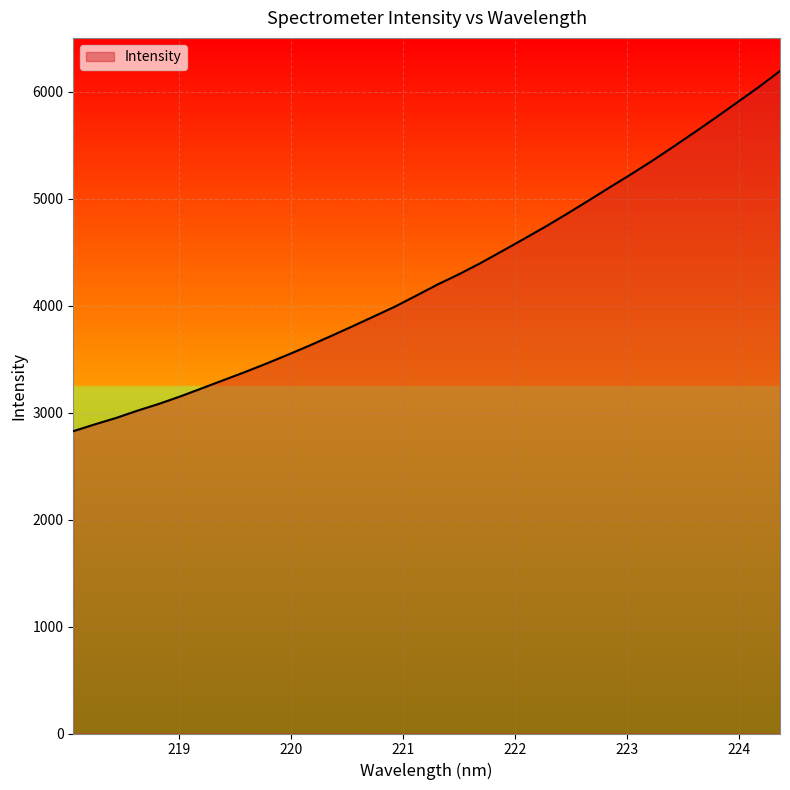

What is the difference between the maximum and minimum values?

3368.3